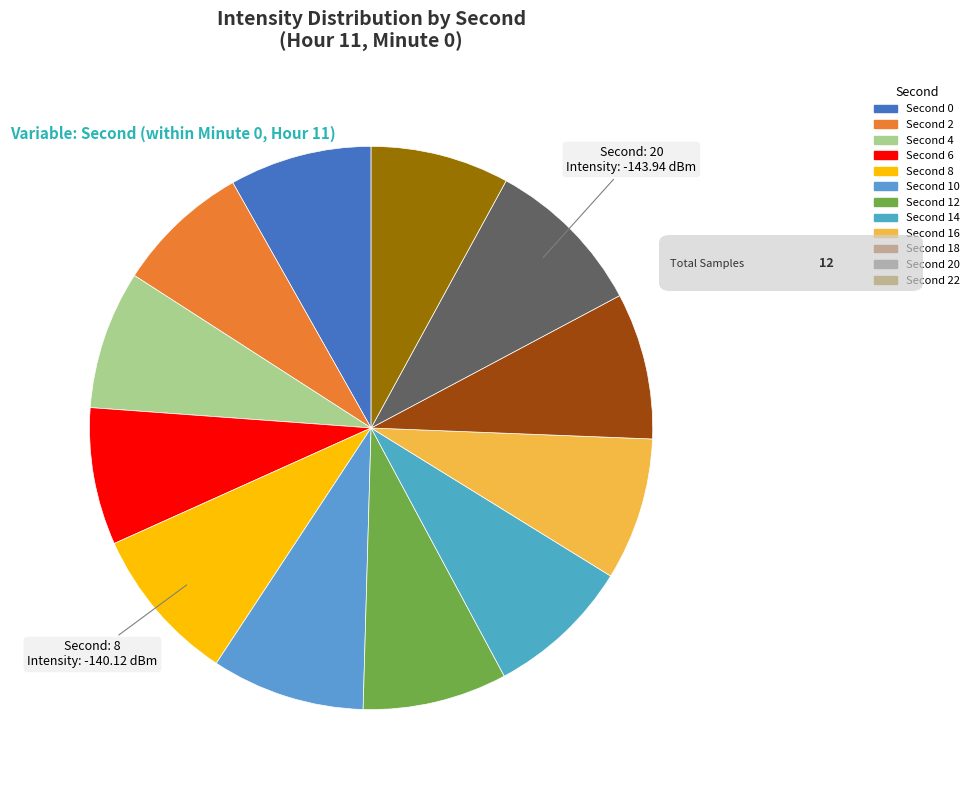

To the nearest percent, what is the difference between the largest and smallest slice percentages?

2%